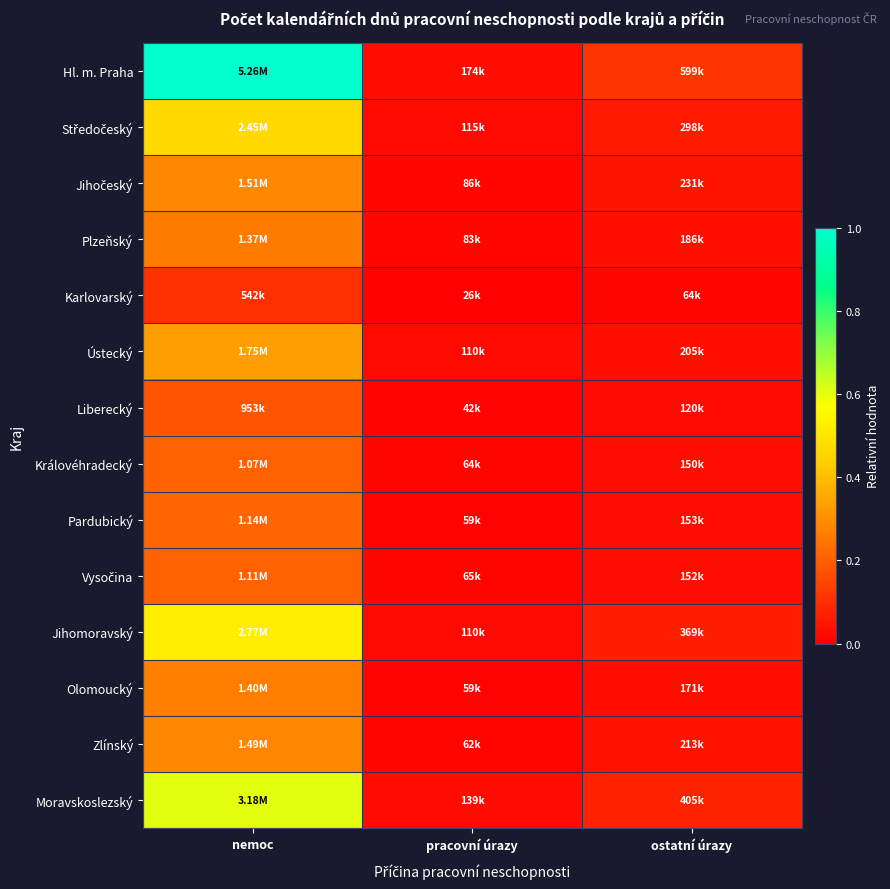

Which series changed the most between pracovní úrazy and ostatní úrazy?

Hl. m. Praha